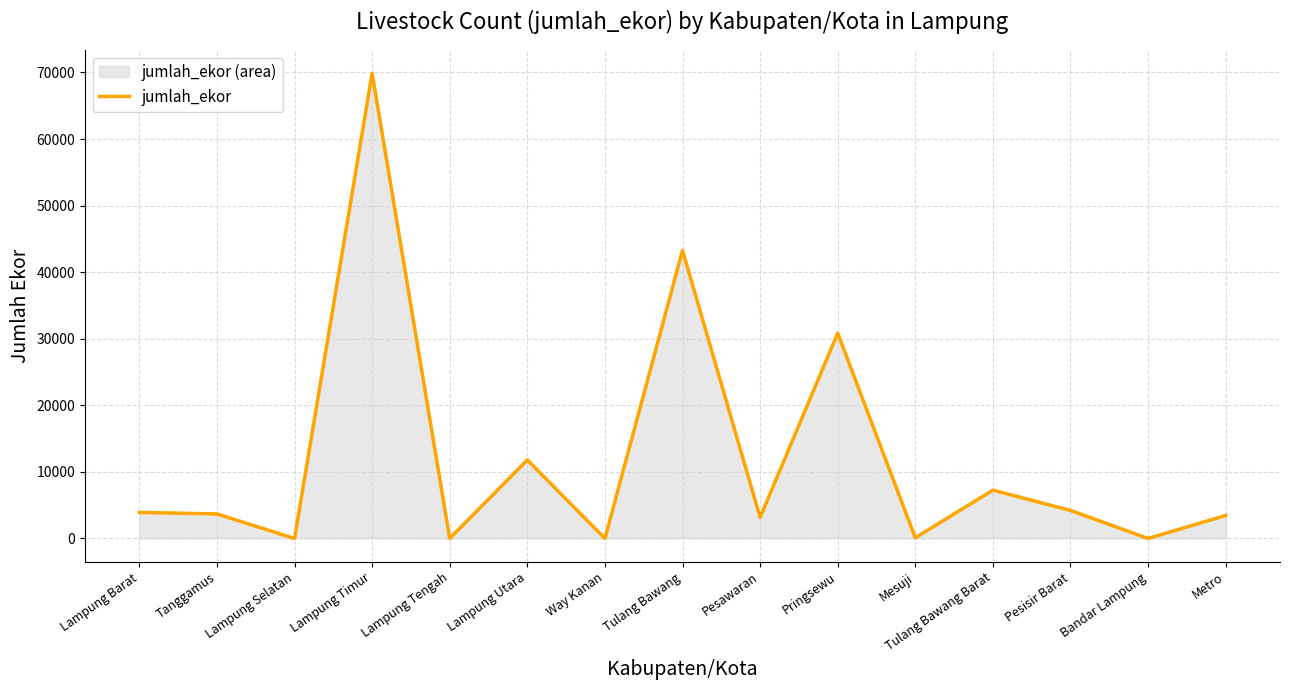

List the labels in order of value, largest first.

Lampung Timur, Tulang Bawang, Pringsewu, Lampung Utara, Tulang Bawang Barat, Pesisir Barat, Lampung Barat, Tanggamus, Metro, Pesawaran, Mesuji, Lampung Selatan, Lampung Tengah, Way Kanan, Bandar Lampung